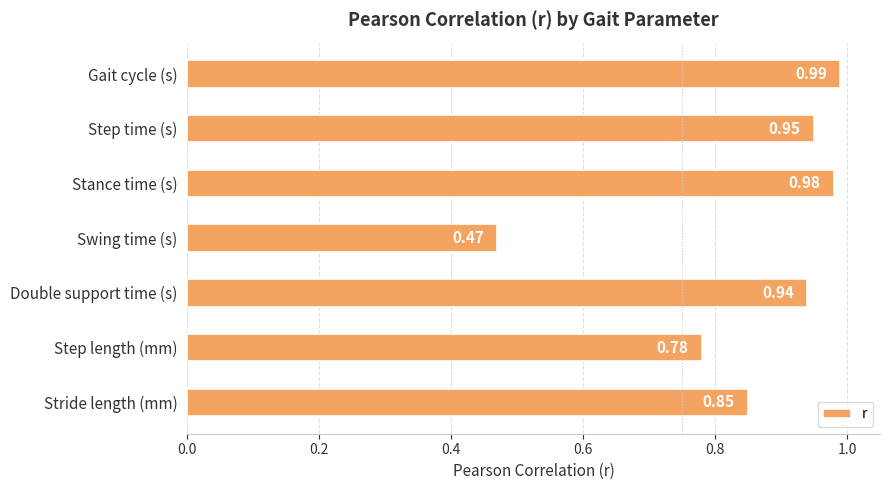

Rank the categories by value from highest to lowest.

Gait cycle (s), Stance time (s), Step time (s), Double support time (s), Stride length (mm), Step length (mm), Swing time (s)